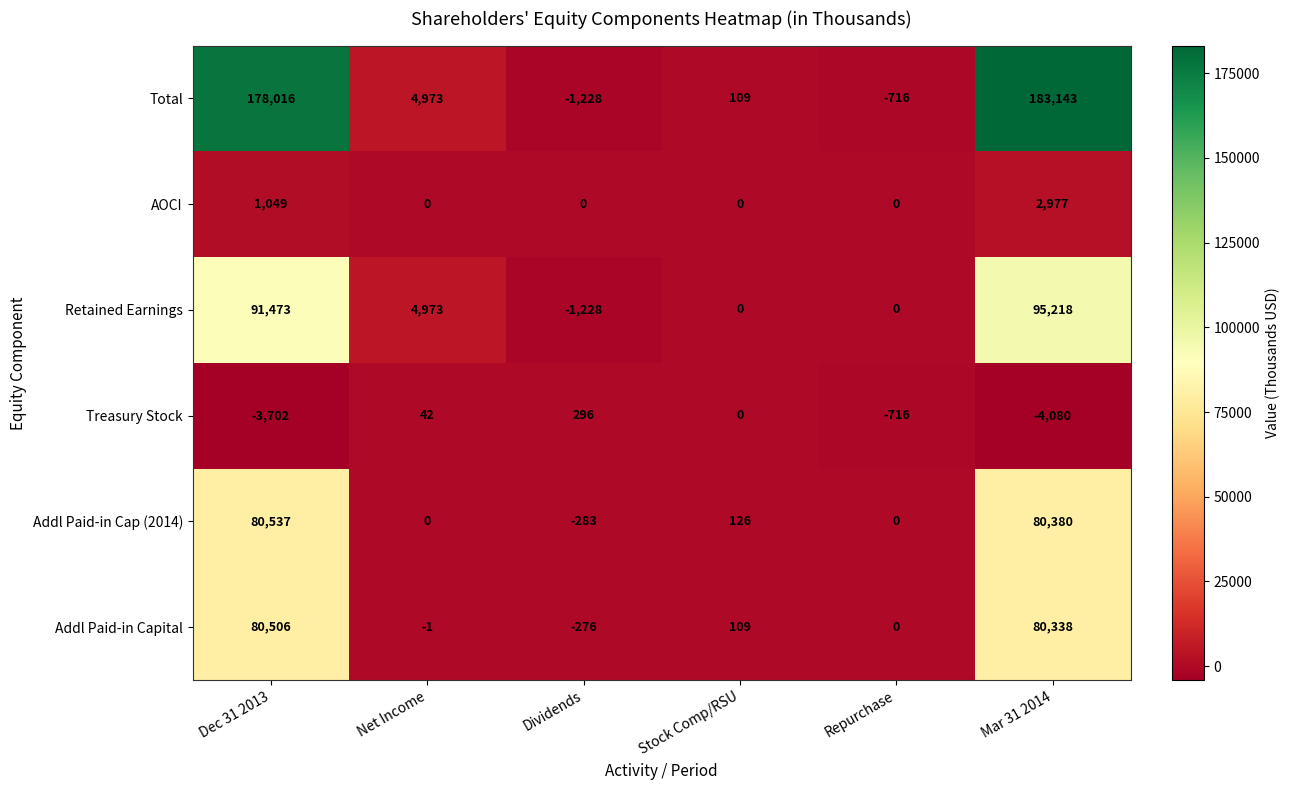

At how many categories does at least one series exceed 37519?

2